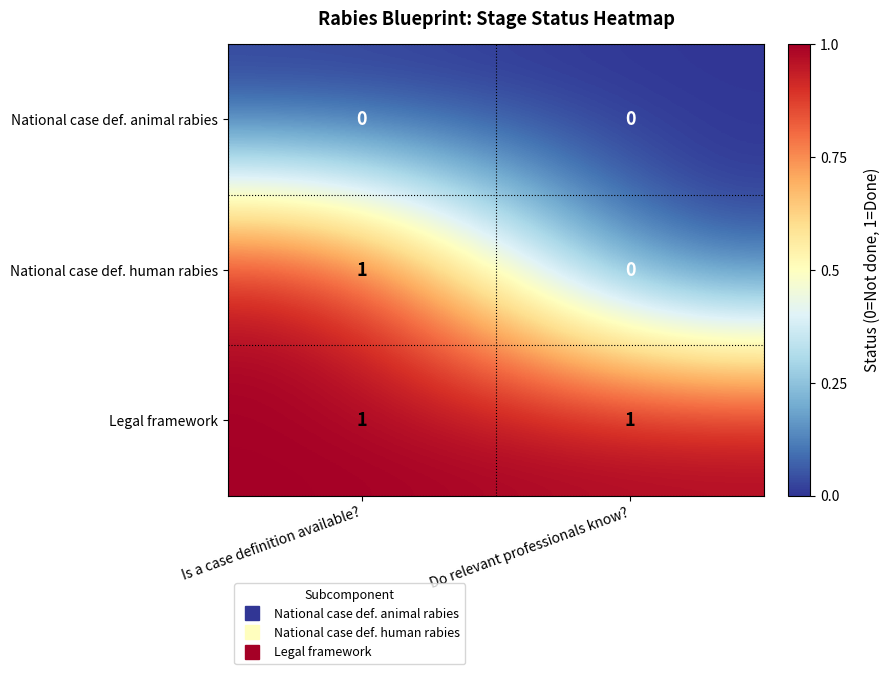

Reading left to right, transcribe all the data shown in this chart.

National case def. animal rabies: Is a case definition available?=0	Do relevant professionals know?=0
National case def. human rabies: Is a case definition available?=1	Do relevant professionals know?=0
Legal framework: Is a case definition available?=1	Do relevant professionals know?=1